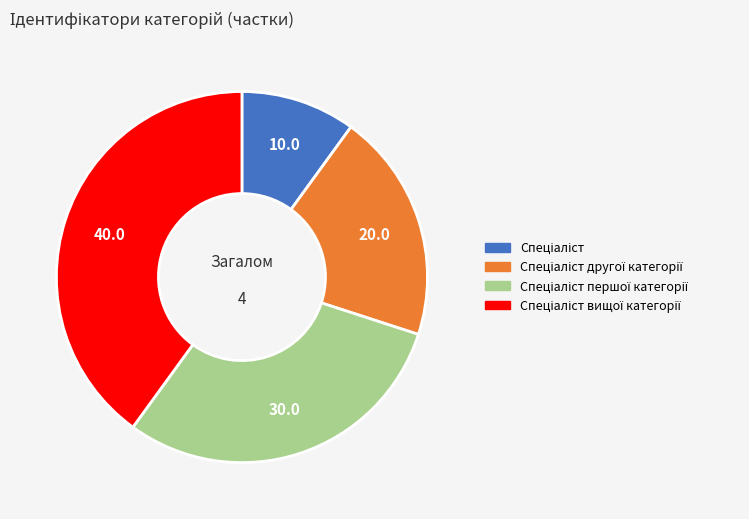

Is there any slice that represents more than half of the pie?

No